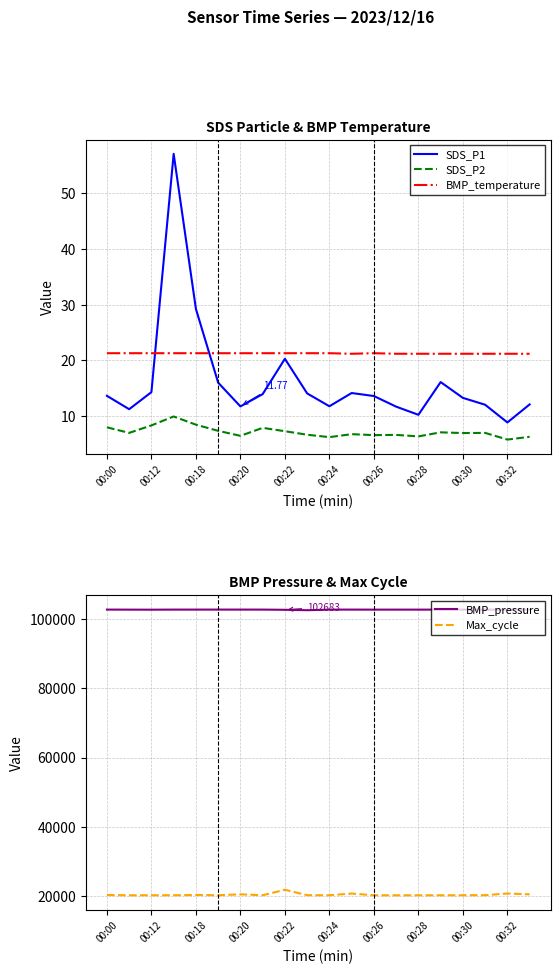

In BMP_pressure, how many points are lower than both neighbors (excluding endpoints)?

4